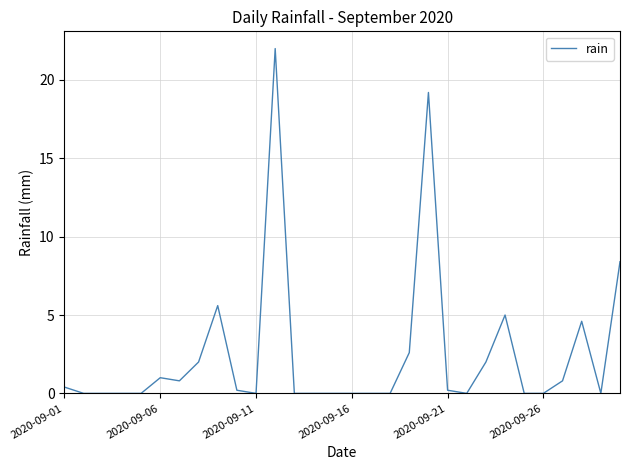

Is this an area chart (filled region under the line)?

No